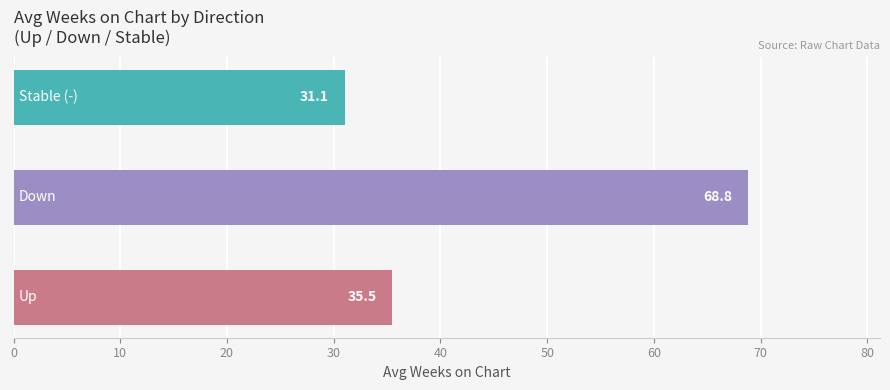

What is the difference between the second highest and minimum values?

4.4